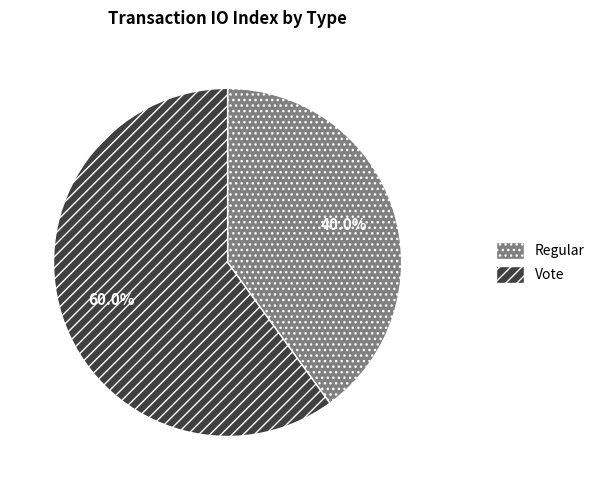

What portion of the pie excludes Vote?

40.0%